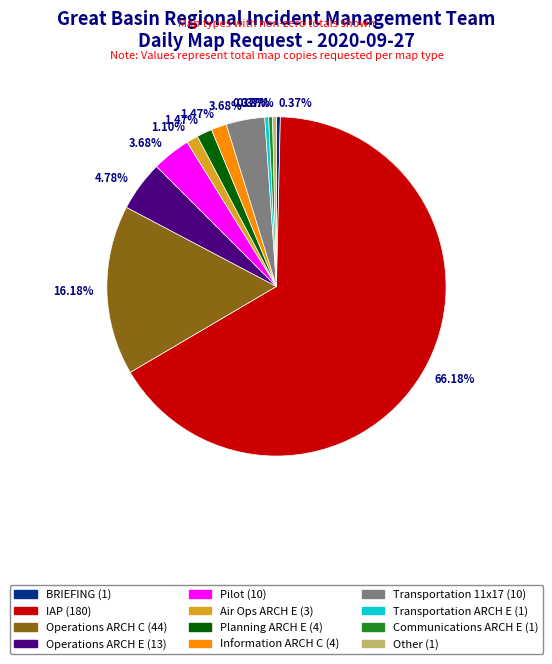

Is there a majority slice in this chart?

Yes